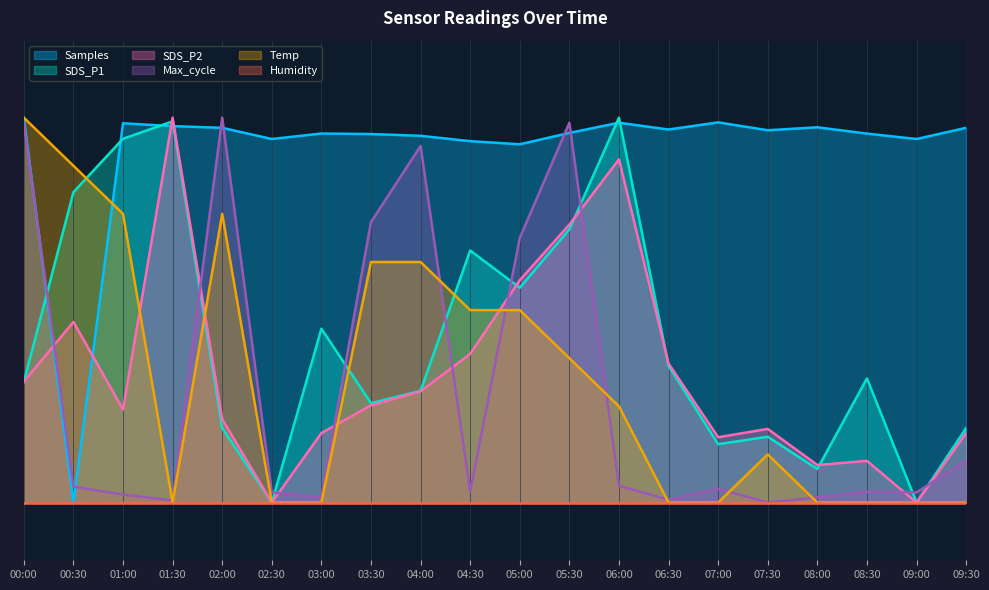

Where is SDS_P1 nearest to the value 0?

02:30